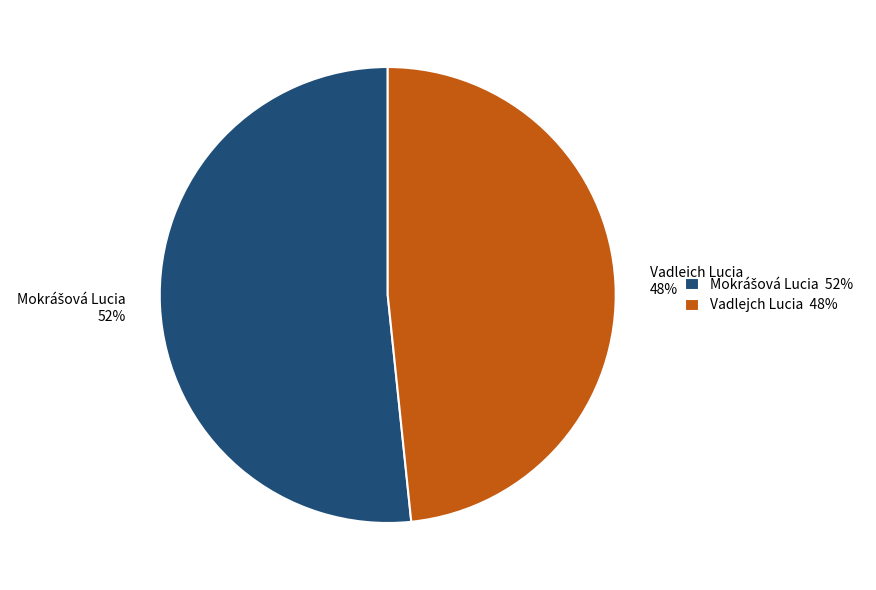

How many segments does this pie chart have?

2